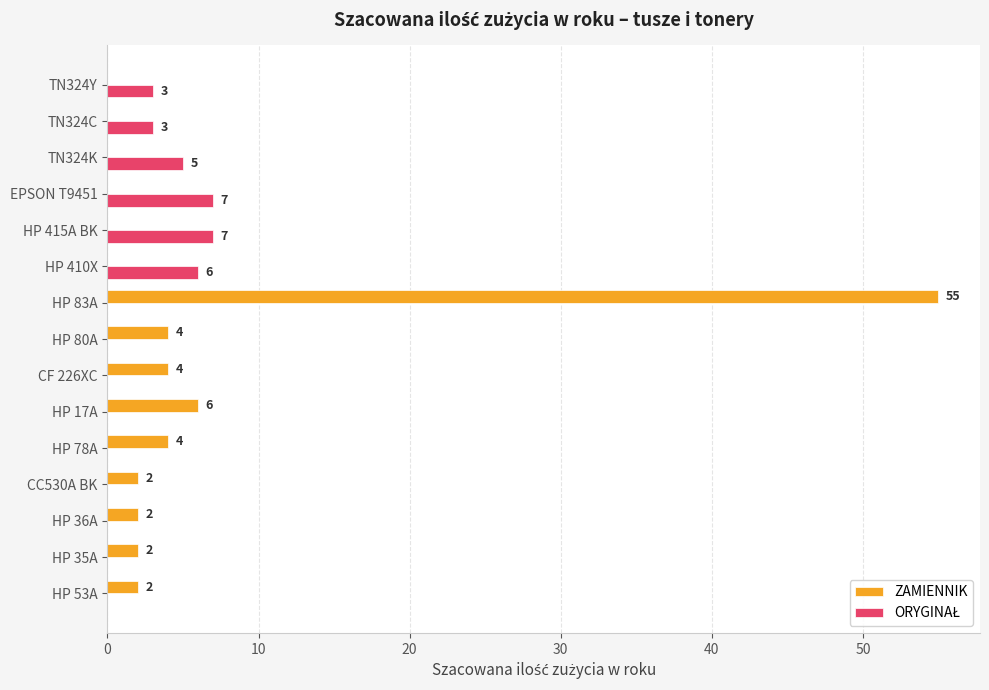

At which category is the sum across all series the highest?

HP 83A